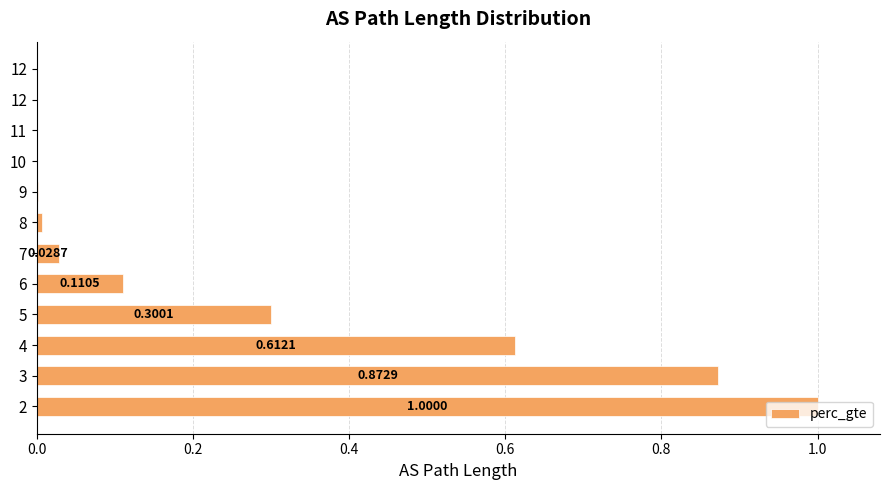

What is the sum of all values?

2.9